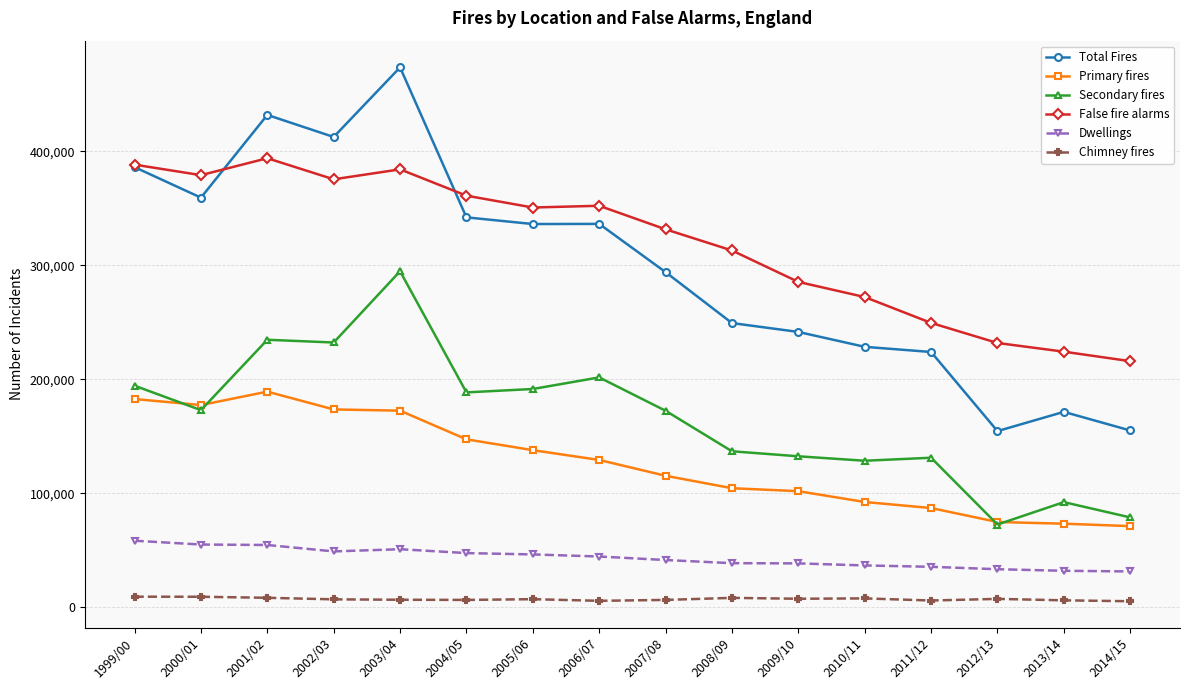

What is the maximum value for Secondary fires?

294688